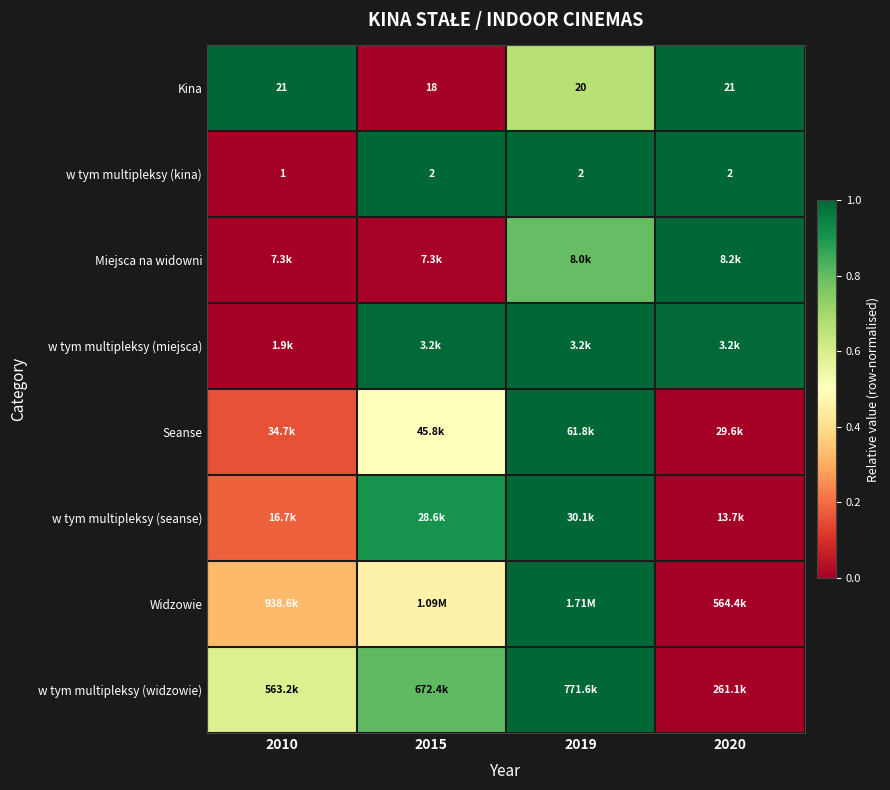

Is it true that w tym multipleksy (widzowie) equals 0.3 at 2019?

False